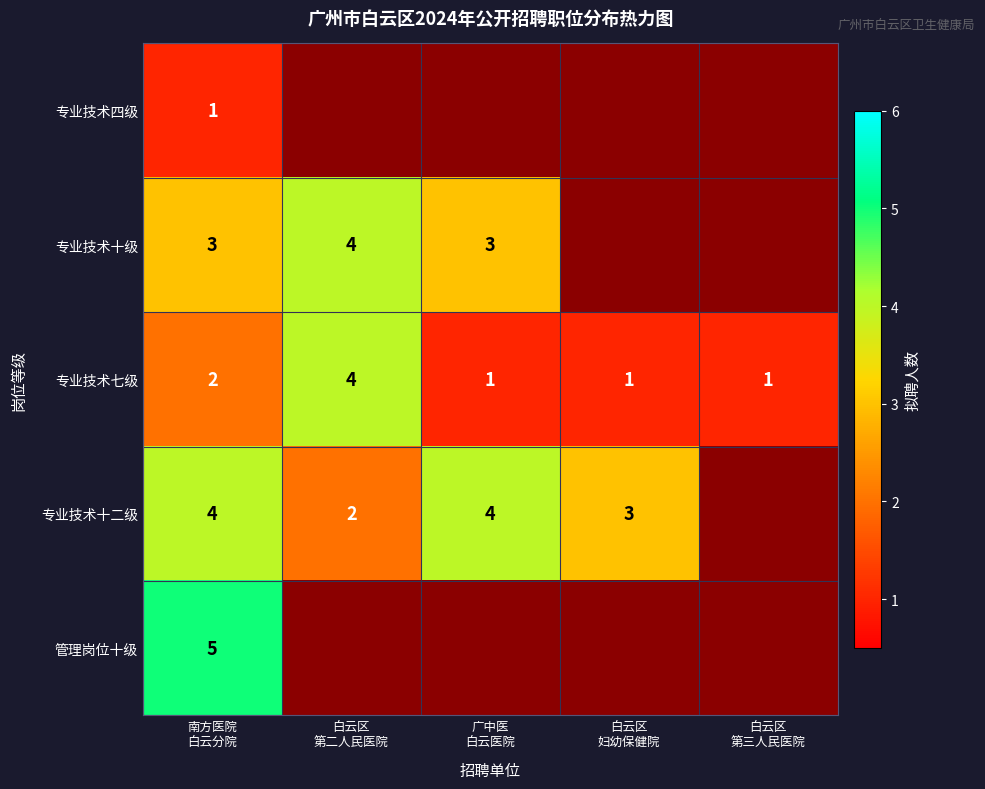

At which label does 专业技术十级 reach its peak?

白云区 第二人民医院